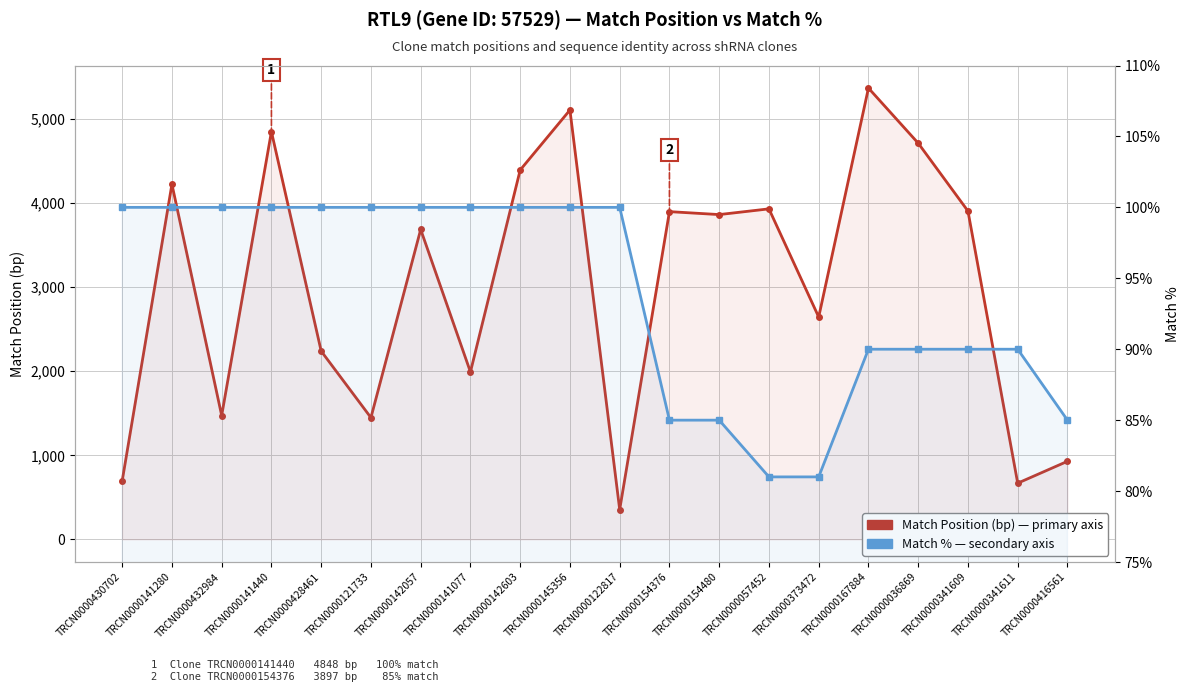

What is the greatest value displayed?

5366